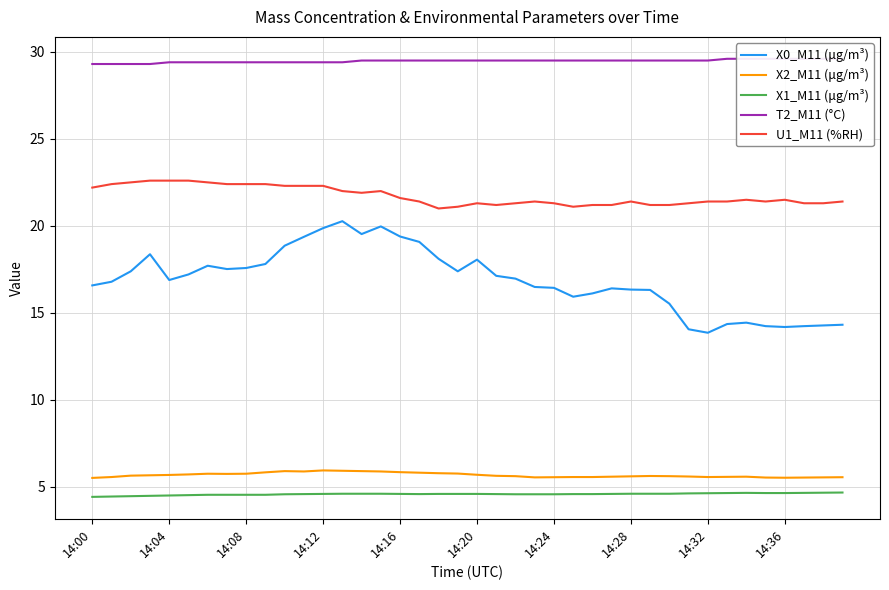

At which category is the sum across all series the highest?

13